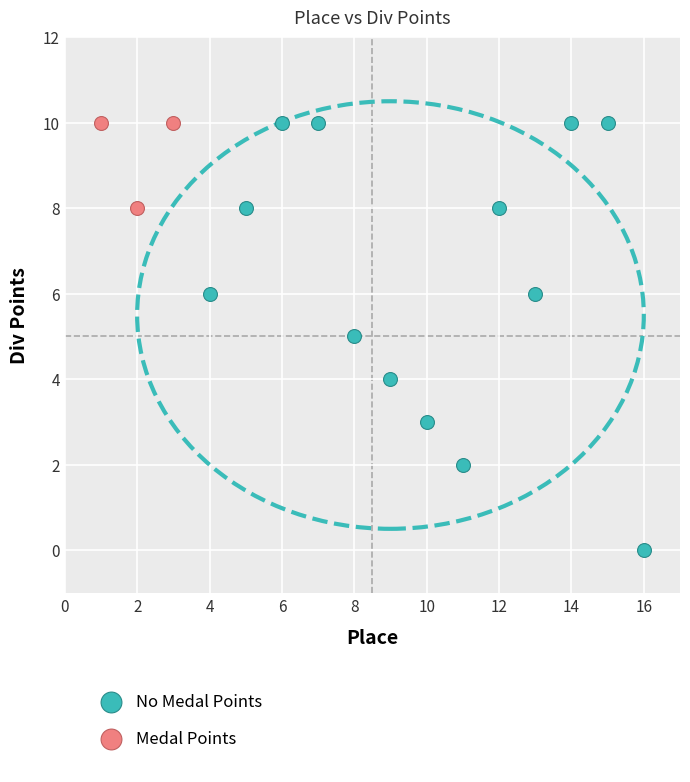

Which series has the largest Y range (max minus min)?

No Medal Points